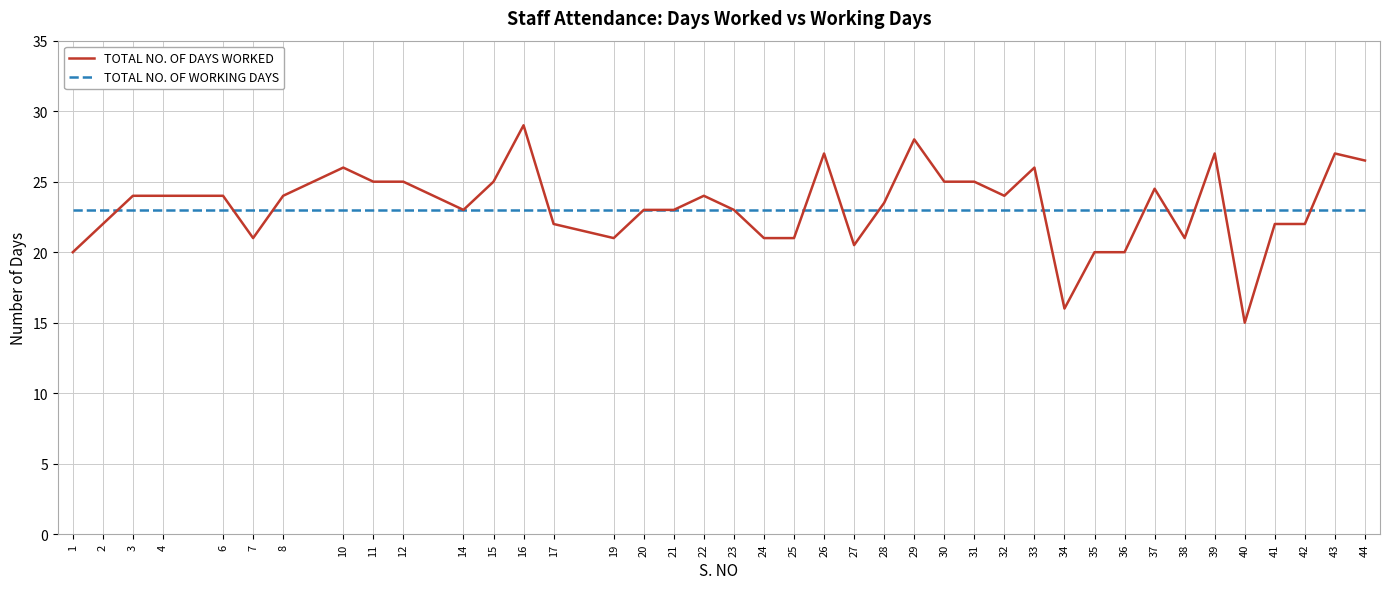

Which category has the highest value across all series?

16